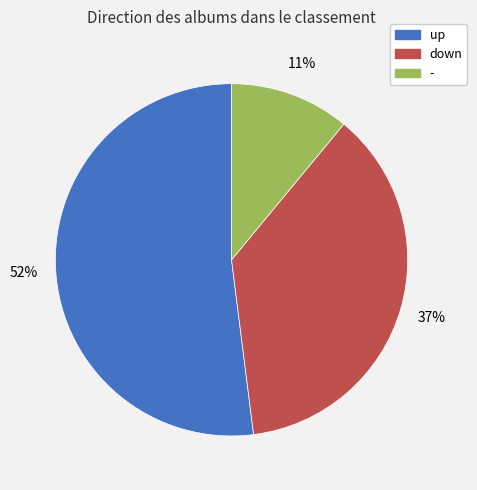

To the nearest percent, what percentage of the pie is down?

37%